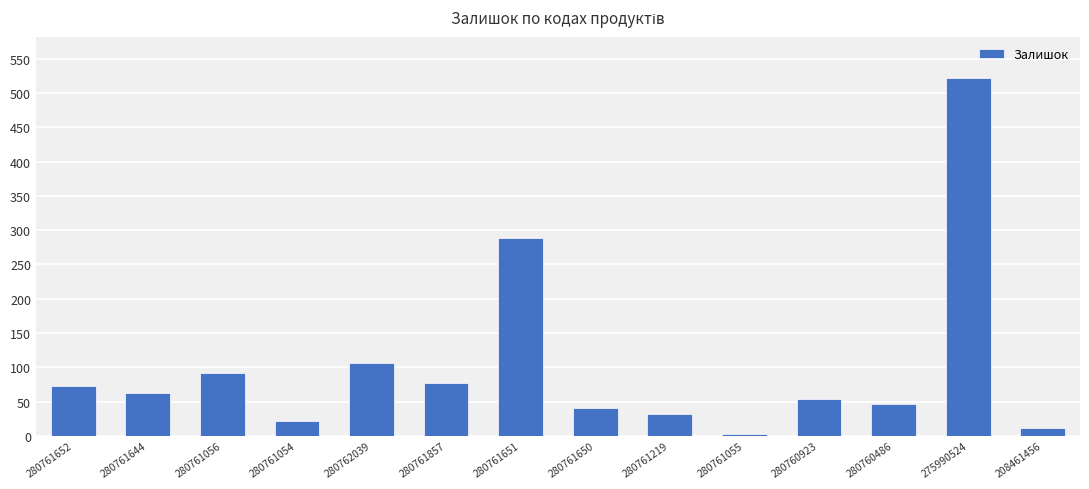

What is the change in value from 280761652 to 208461456?

-62